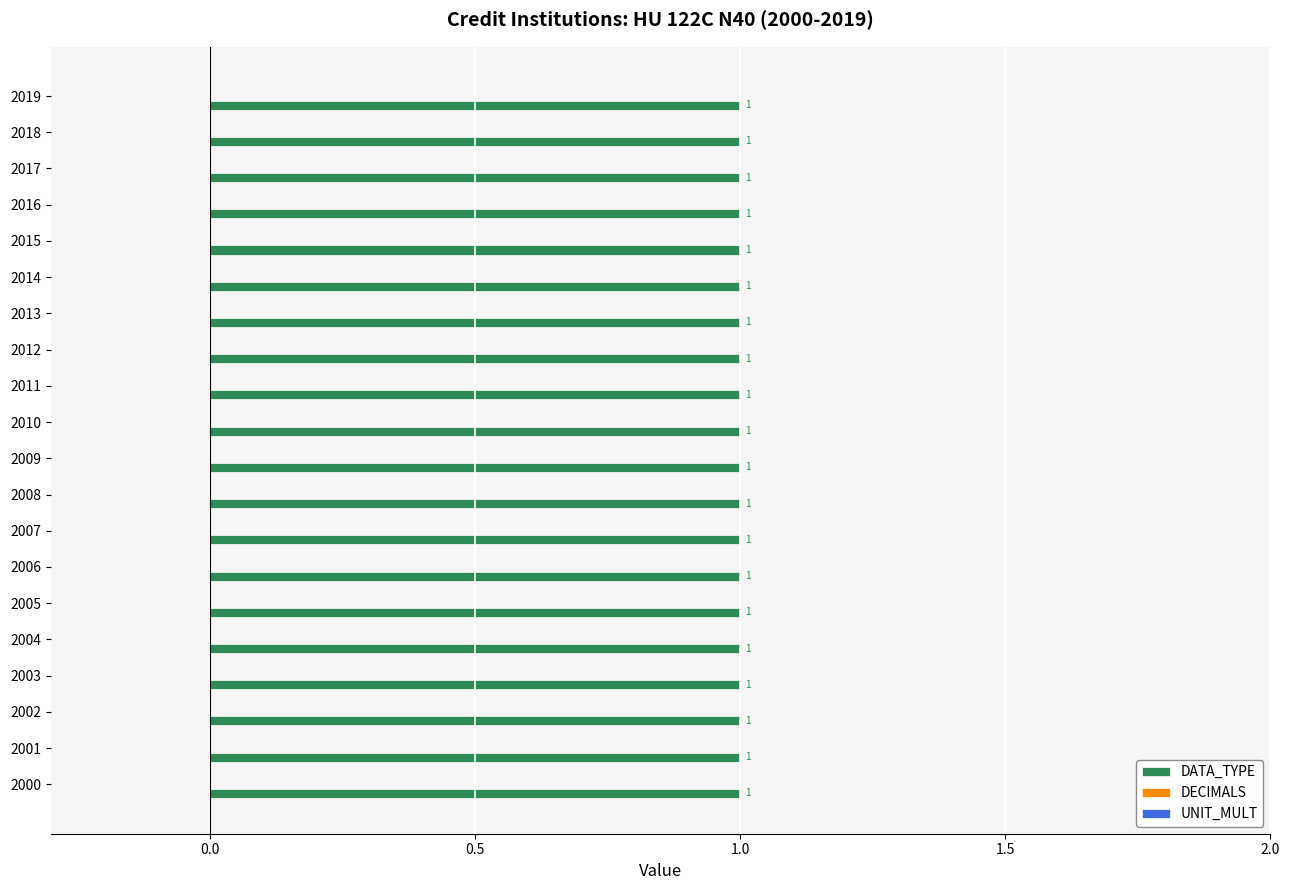

At which category does the chart reach its minimum across all series?

2000